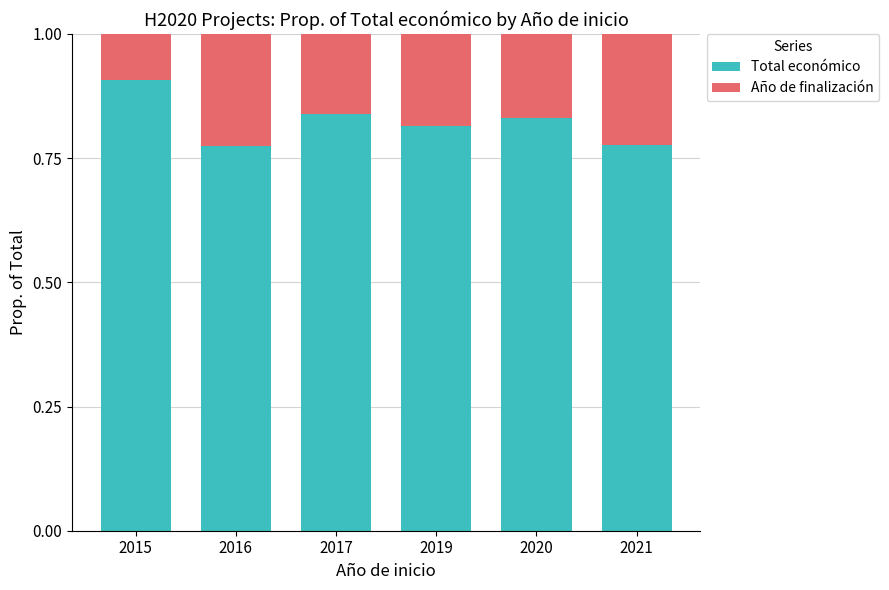

What is the sum of the Total económico values at 2019 and 2017?

1.7